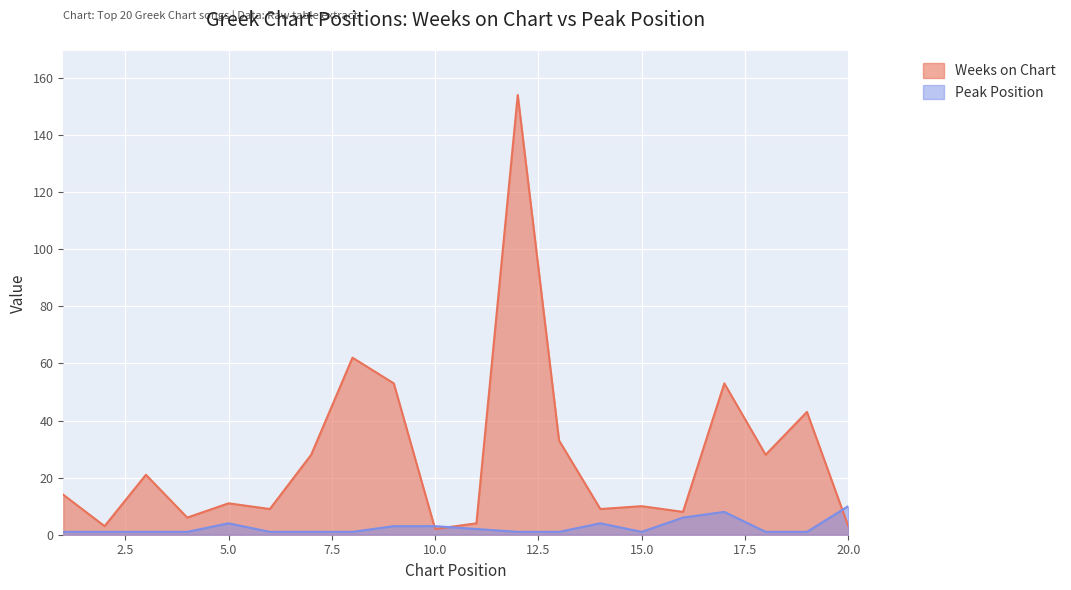

How many lines are shown in the chart?

2